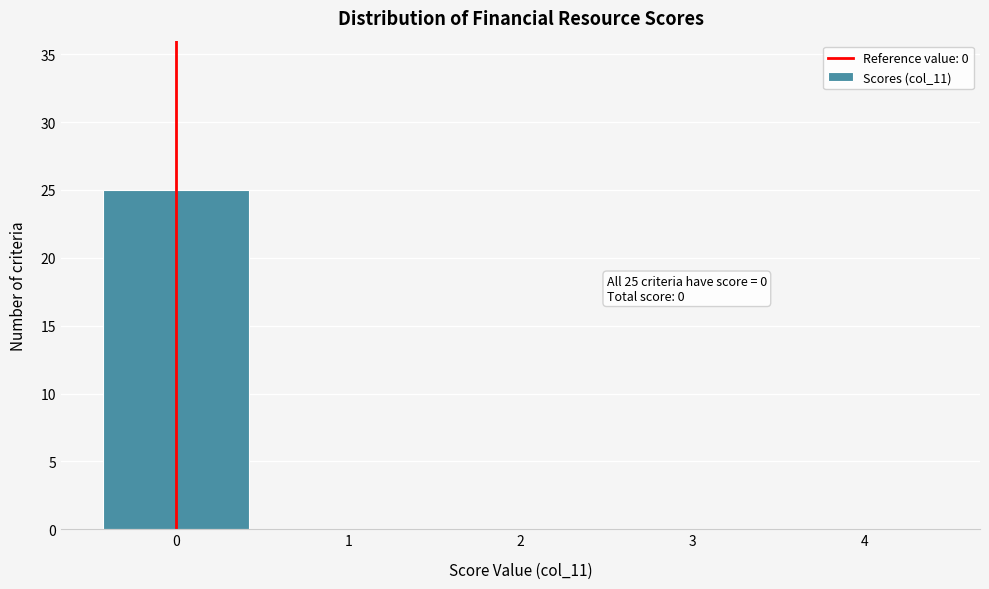

Which range on the x-axis has the tallest bar?

-0.5 to 0.5